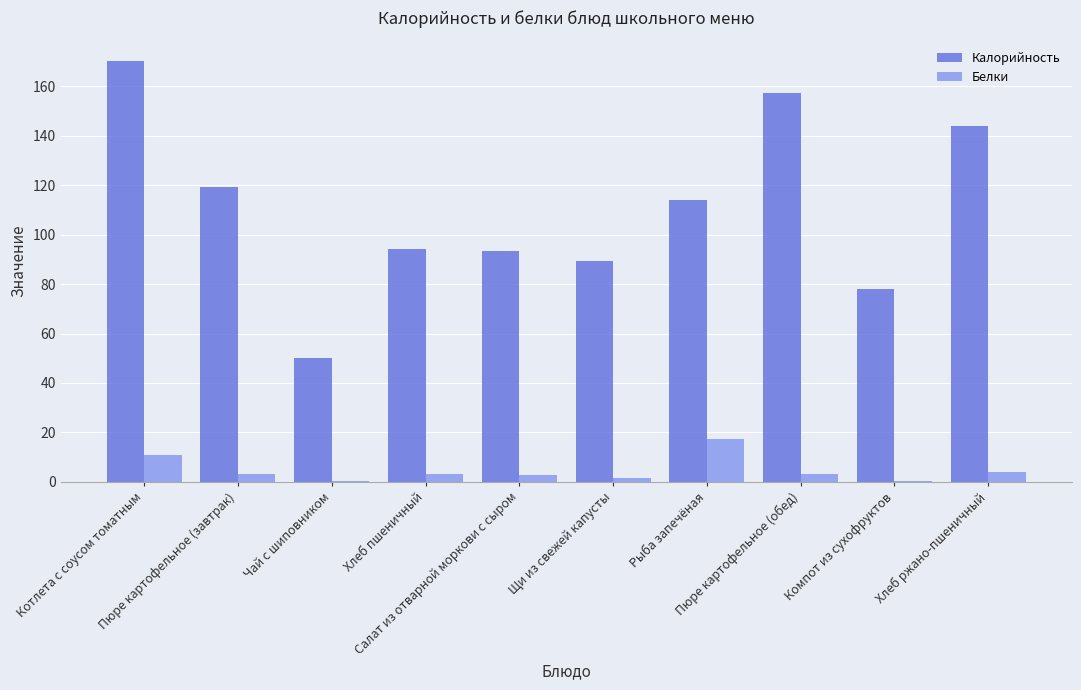

Which series has the largest total across all categories?

Калорийность